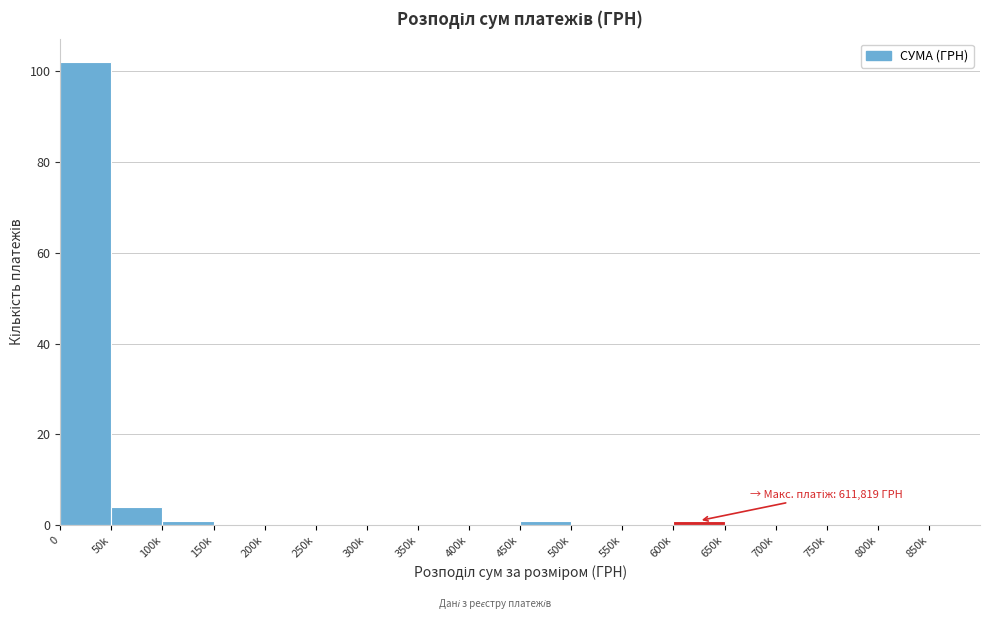

Reading left to right, list all the values displayed in this chart.

0=102	50k=4	100k=1	150k=0	200k=0	250k=0	300k=0	350k=0	400k=0	450k=1	500k=0	550k=0	600k=1	650k=0	700k=0	750k=0	800k=0	850k=0